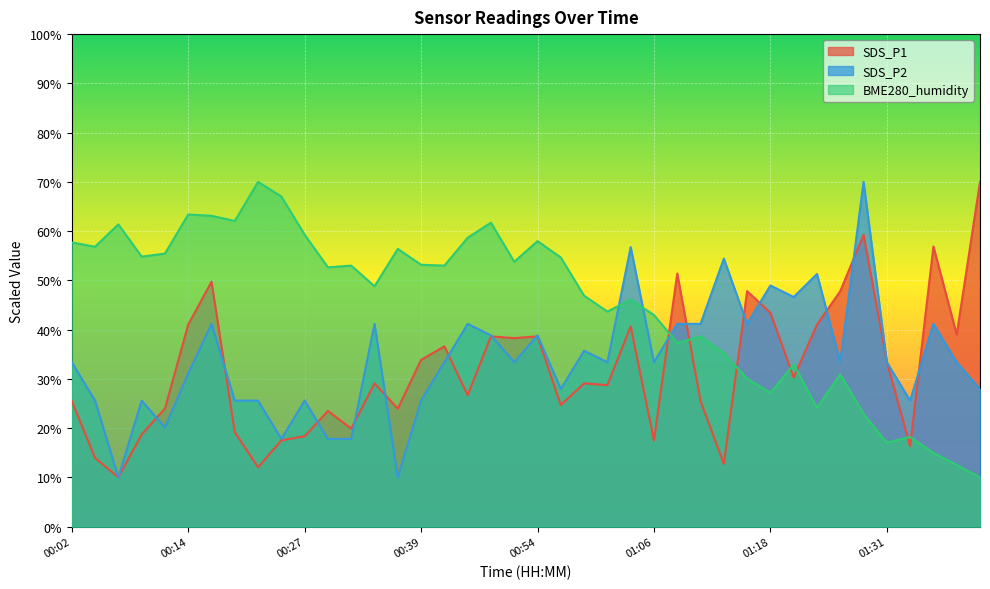

How many lines are shown in the chart?

3